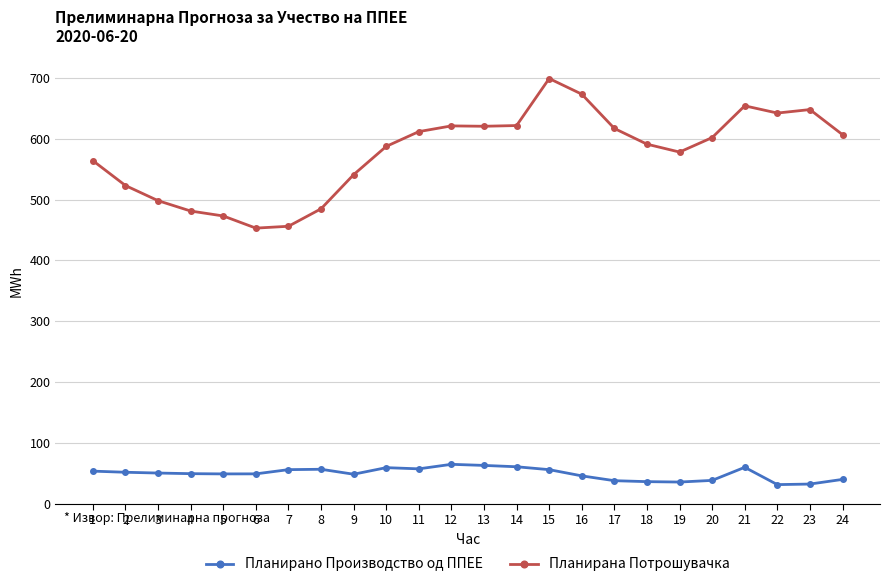

Is the value of Планирано Производство од ППЕЕ at 13 greater than the value of Планирана Потрошувачка at 24?

No